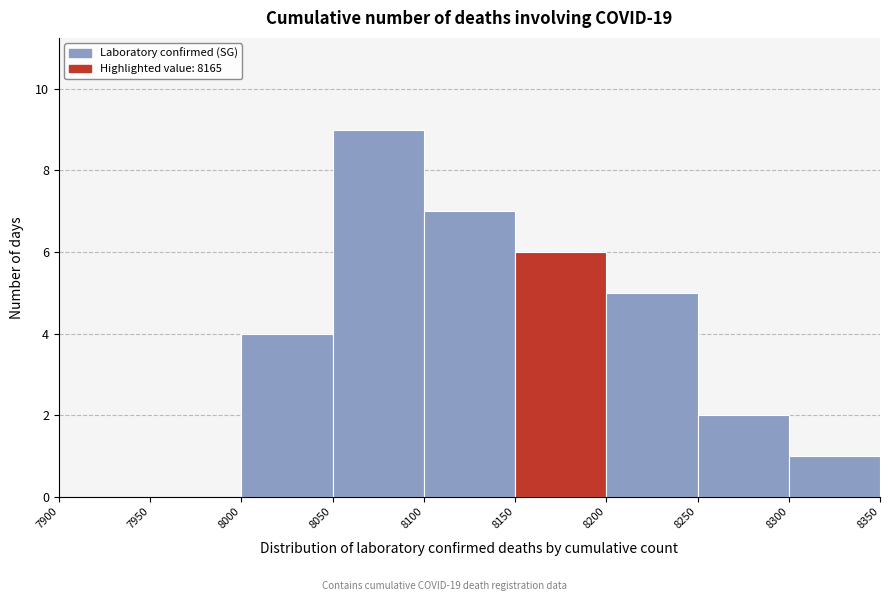

How tall is the bar that spans 8200 to 8250 on the x-axis? The values are not printed on the chart, so give them approximately, as read against the axis.

5